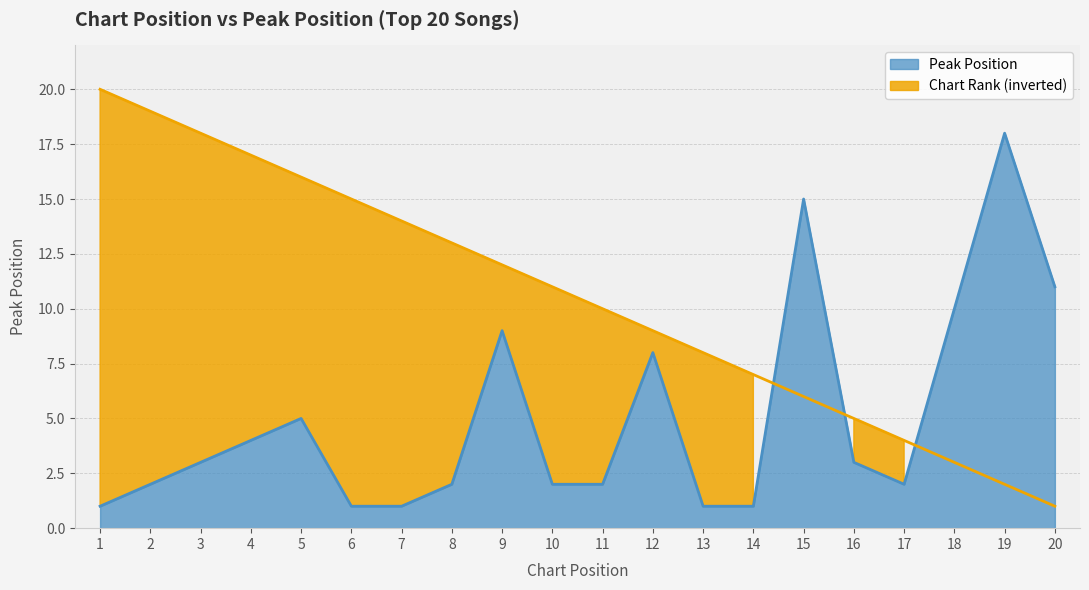

Where is the first local minimum?

17